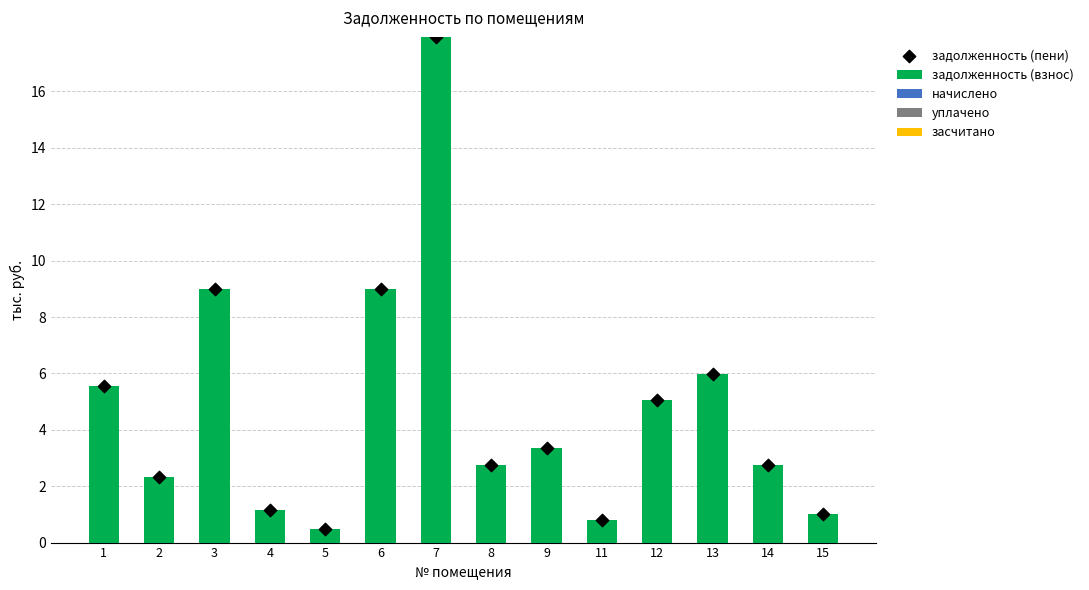

What are all the series names shown in the legend?

задолженность (взнос), начислено, уплачено, засчитано, задолженность (пени)